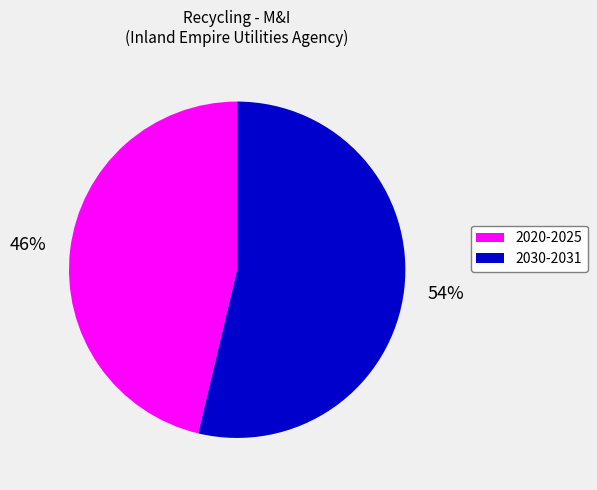

Is there a majority slice in this chart?

Yes